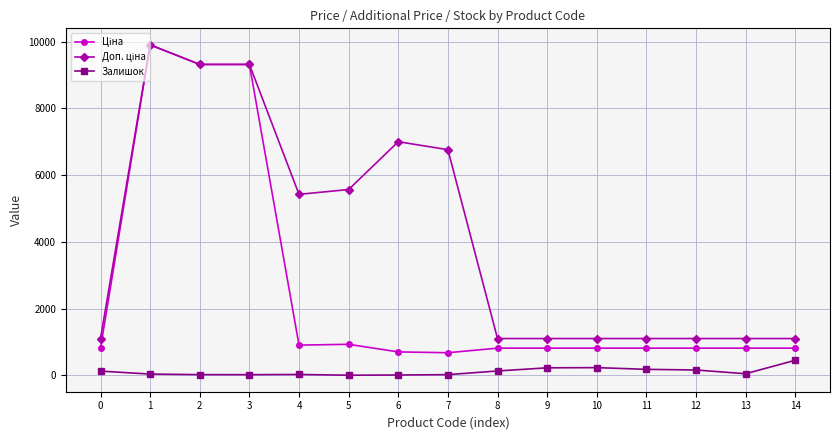

What is the greatest value displayed?

9908.5